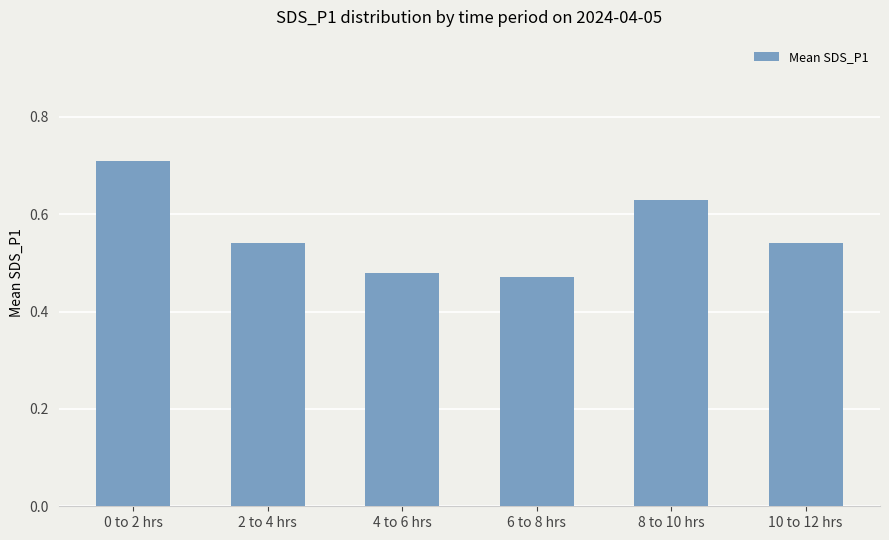

Which category has the highest value across all series?

0 to 2 hrs